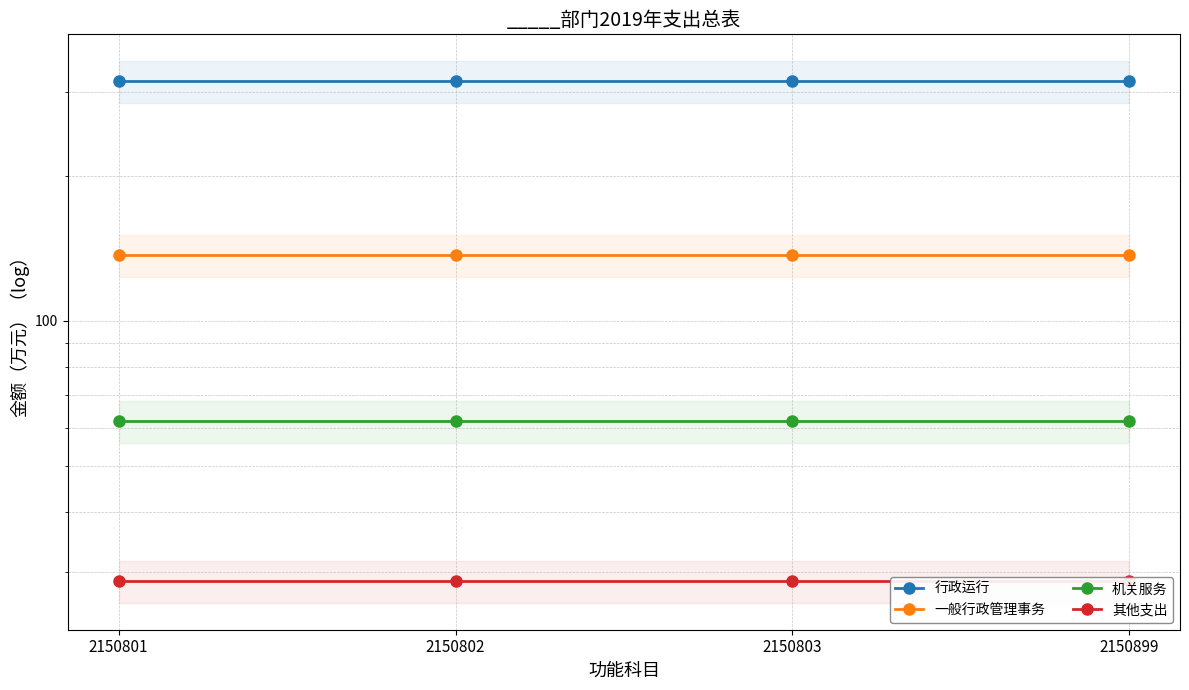

What is the greatest value displayed?

315.3